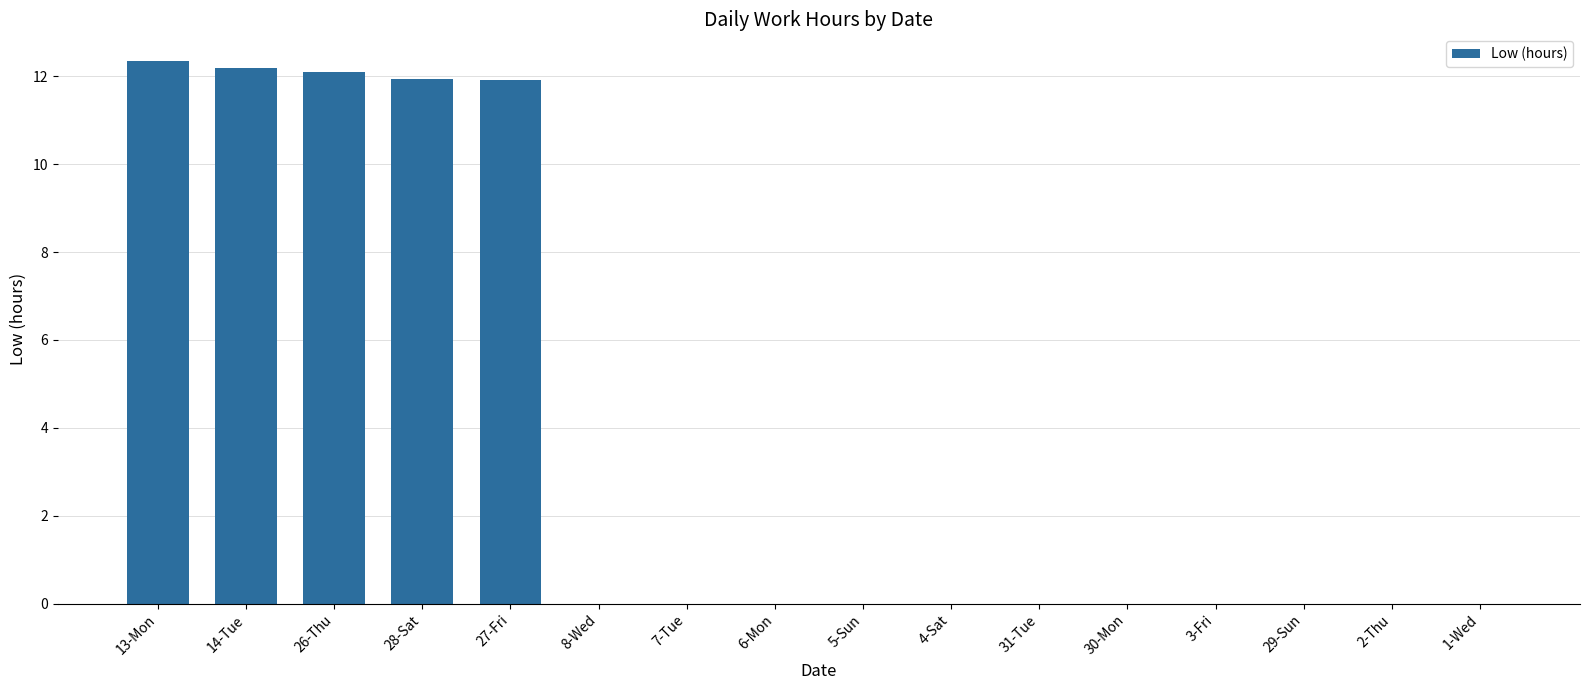

The chart shows a value of 0.0 at 5-Sun. True or false?

True